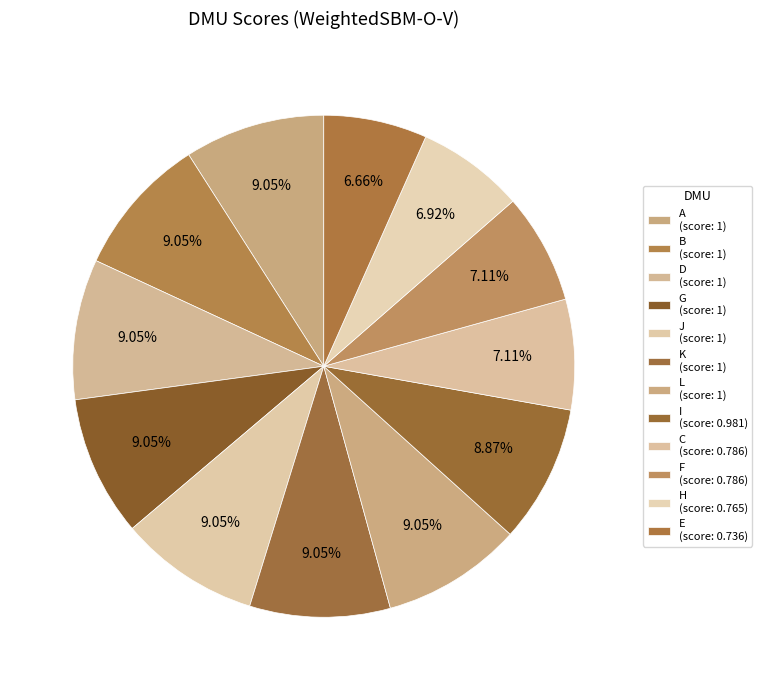

True or false: G accounts for 9% of the total.

True